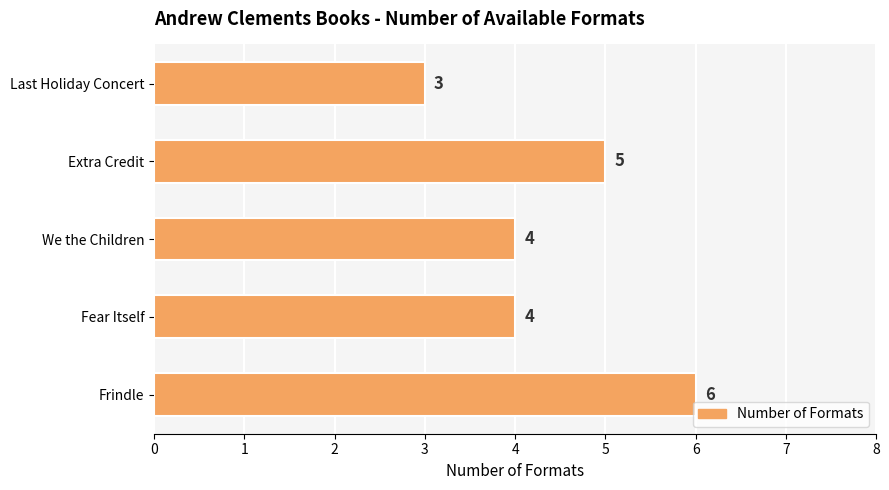

Which label corresponds to the largest value in the chart?

Frindle